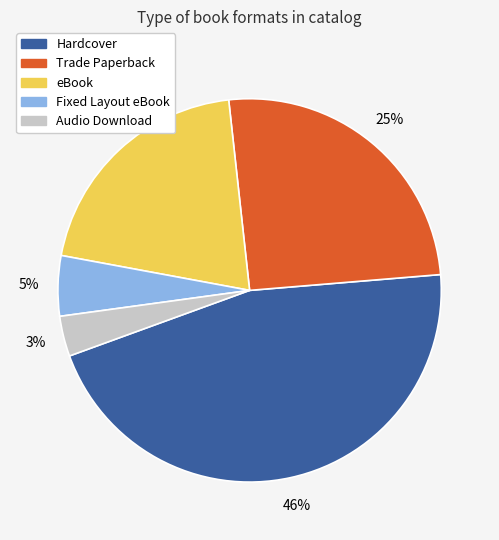

Combined, do Hardcover and Fixed Layout eBook account for over 50%?

Yes